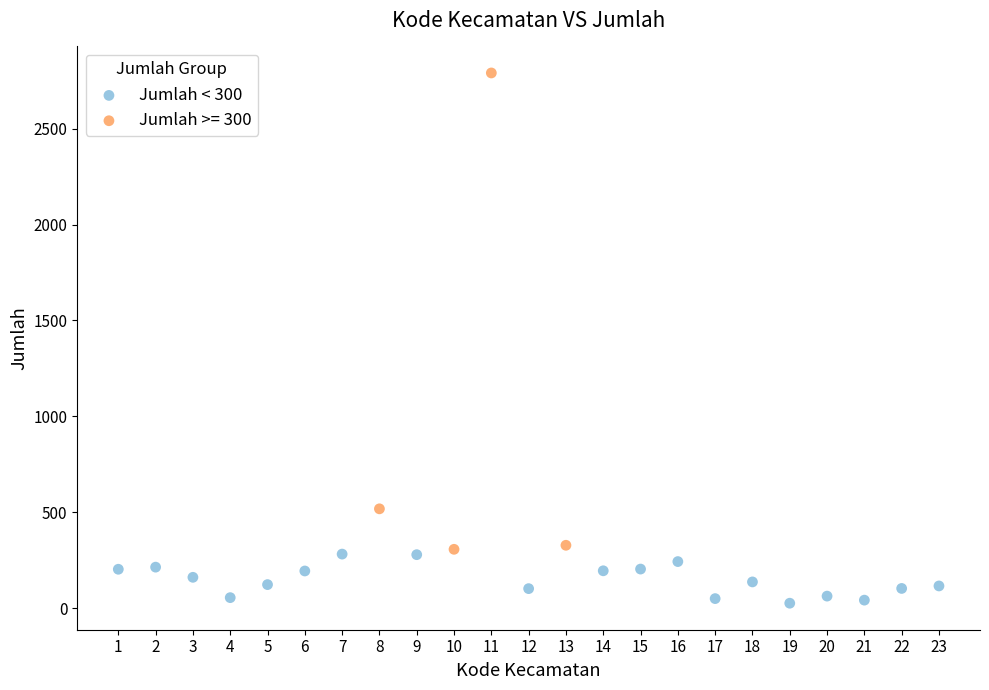

Which series has the widest spread of Y values?

Jumlah >= 300